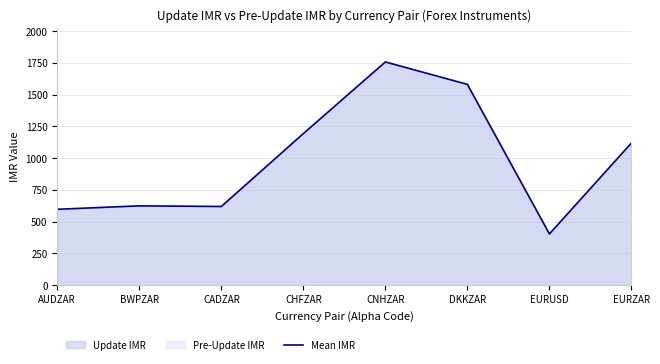

What is the maximum value shown in the chart?

1757